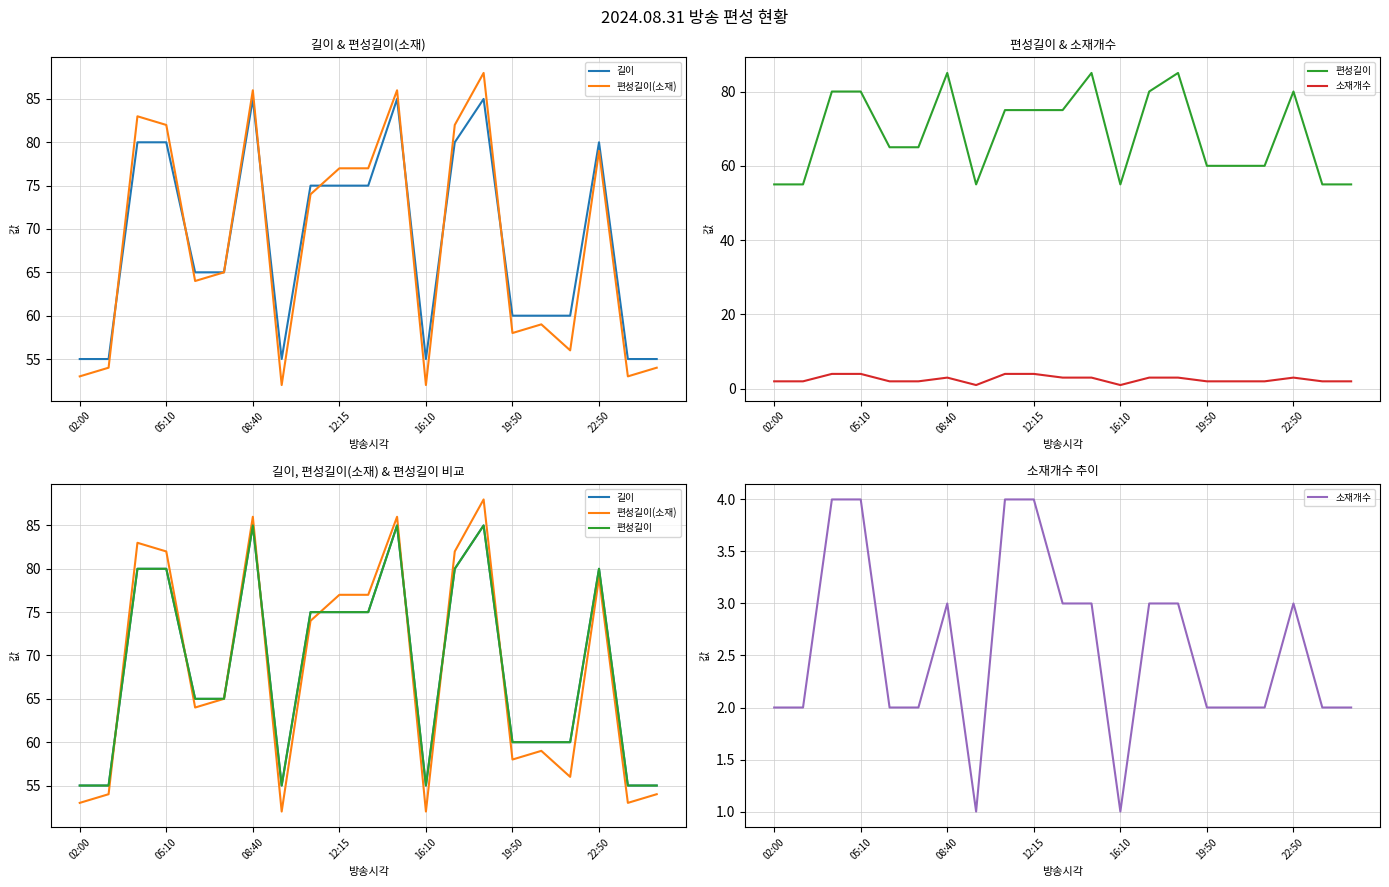

How many values in the 길이 series exceed 65?

10